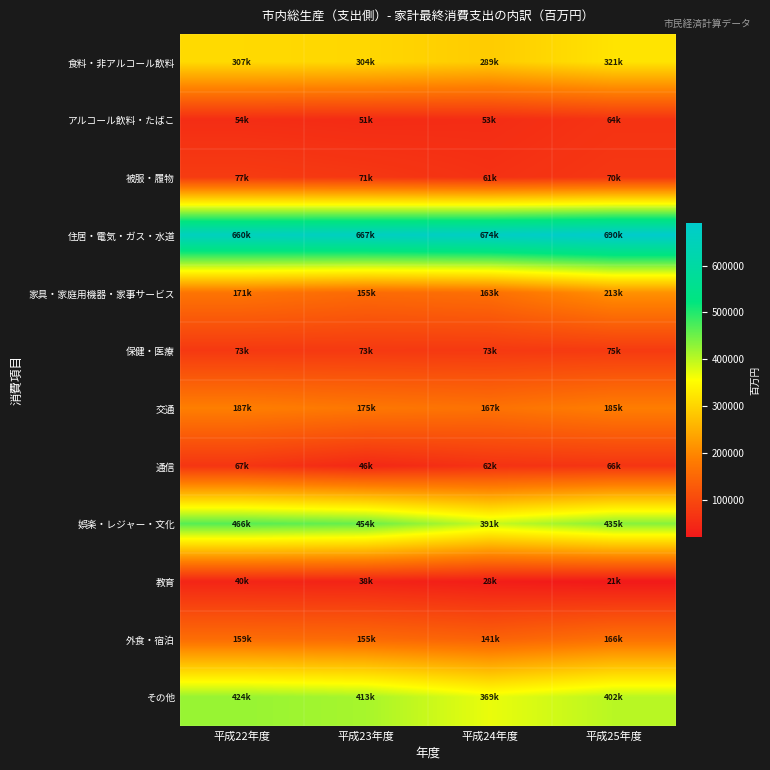

What is the spread (max minus min) of values at 平成23年度?

628969.9